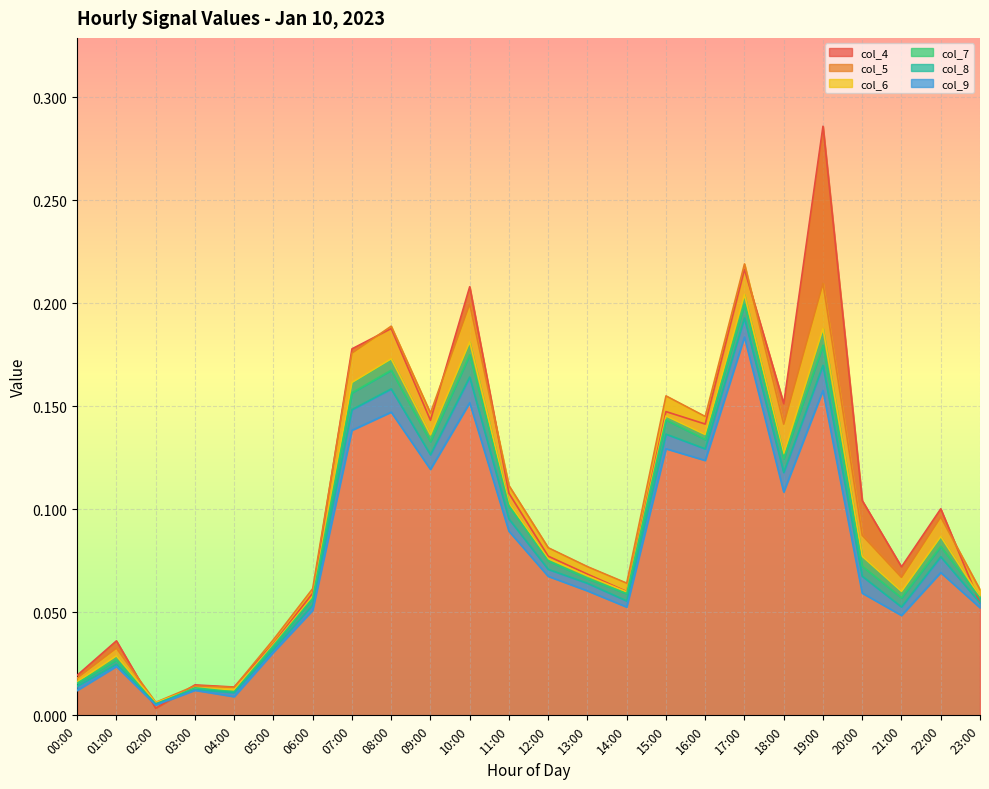

Where is the first local maximum for col_6?

01:00